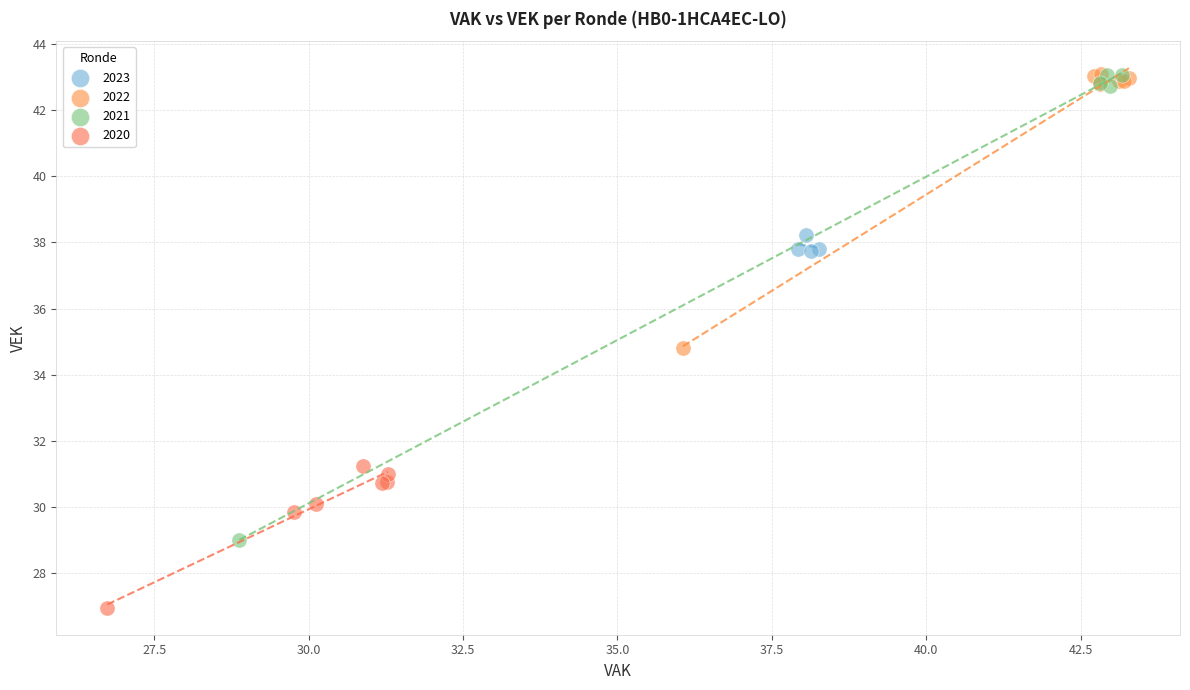

Which series has the largest Y range (max minus min)?

2021